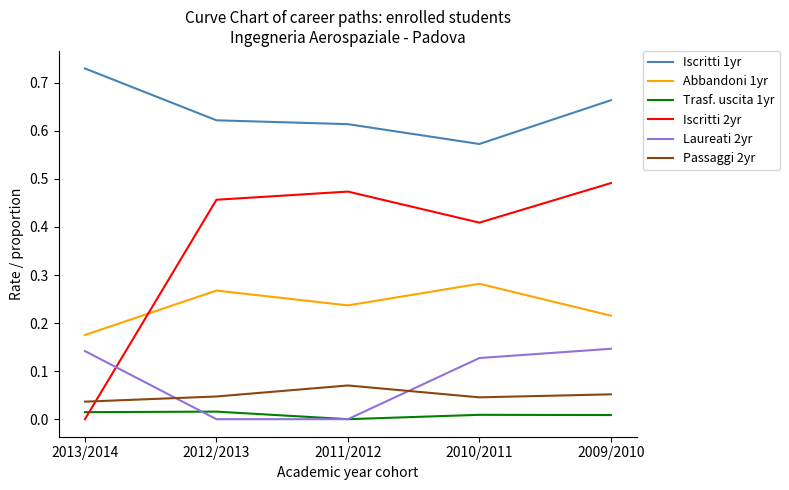

Is it true that Iscritti 2yr equals 0.0 at 2013/2014?

True